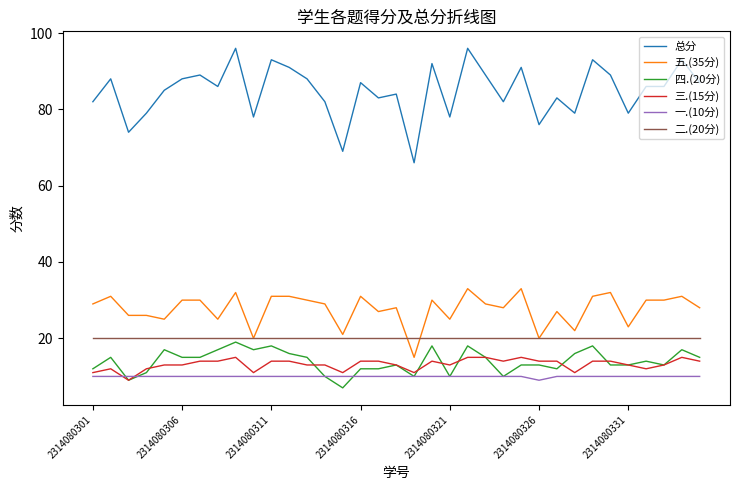

Which series has the widest spread of values?

总分